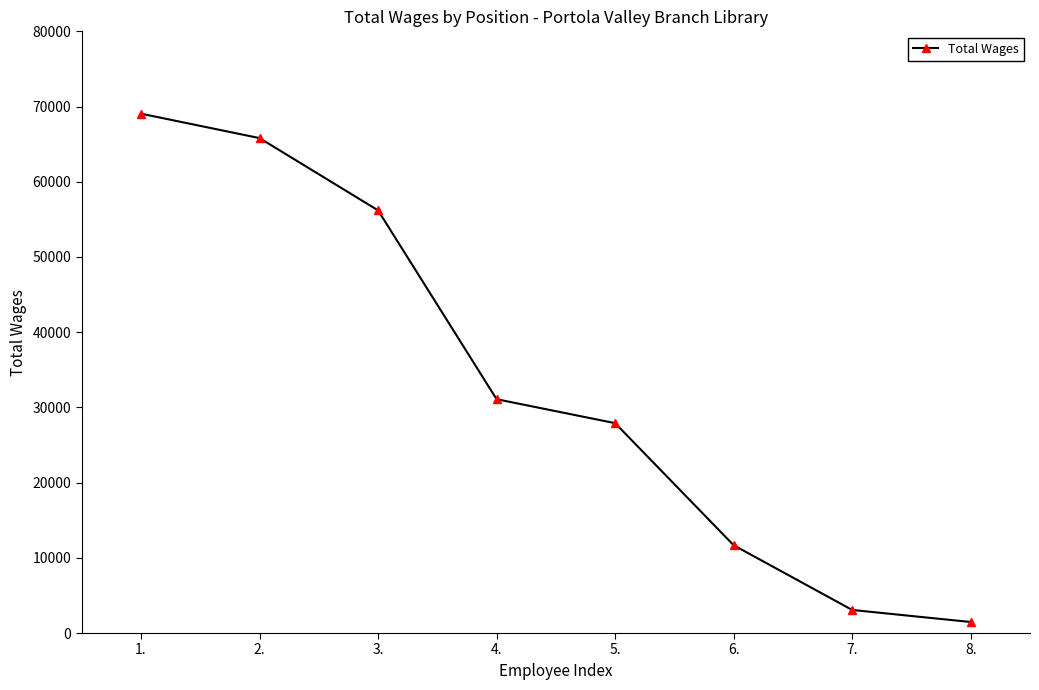

What is the sum of all values?

266251